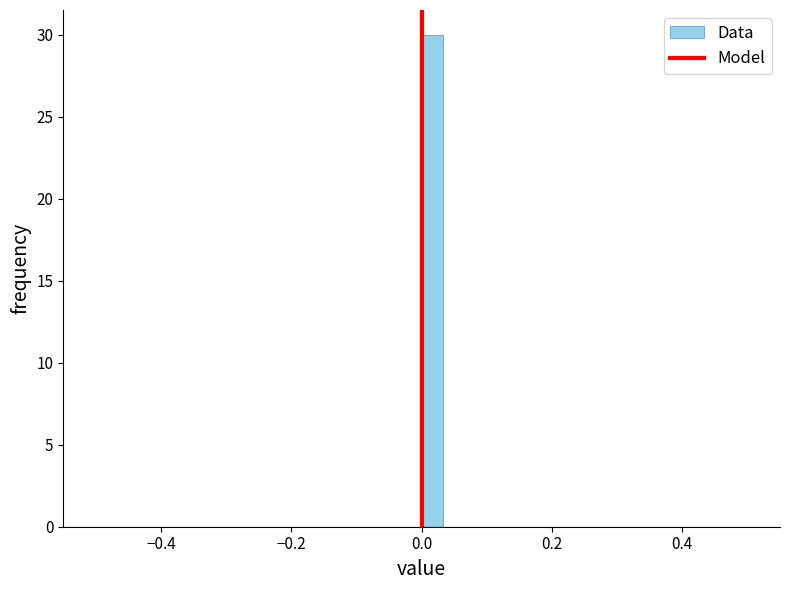

Read against the x-axis, roughly where is the centre of the tallest bar?

0.02